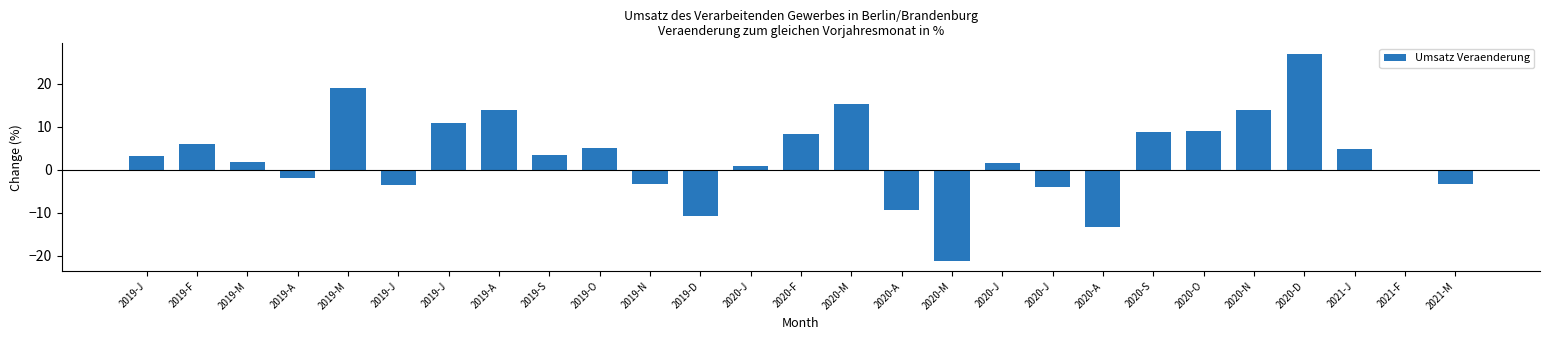

Does the chart contain any negative values?

Yes